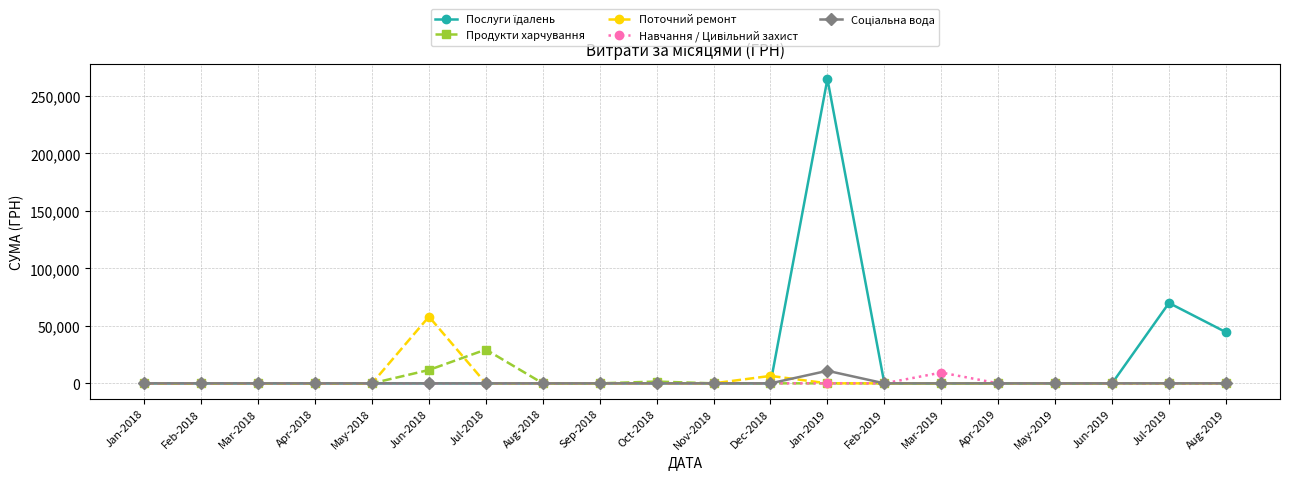

What is the label of the 17th point from the left?

May-2019